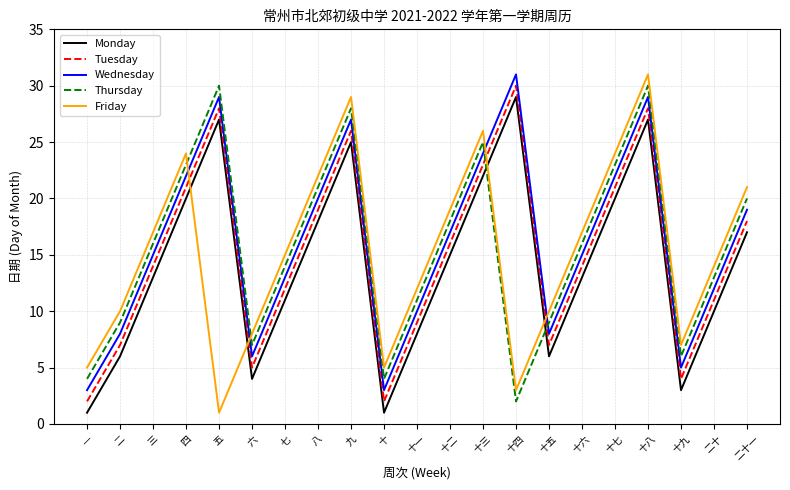

True or false: Tuesday and Wednesday cross at least once.

False